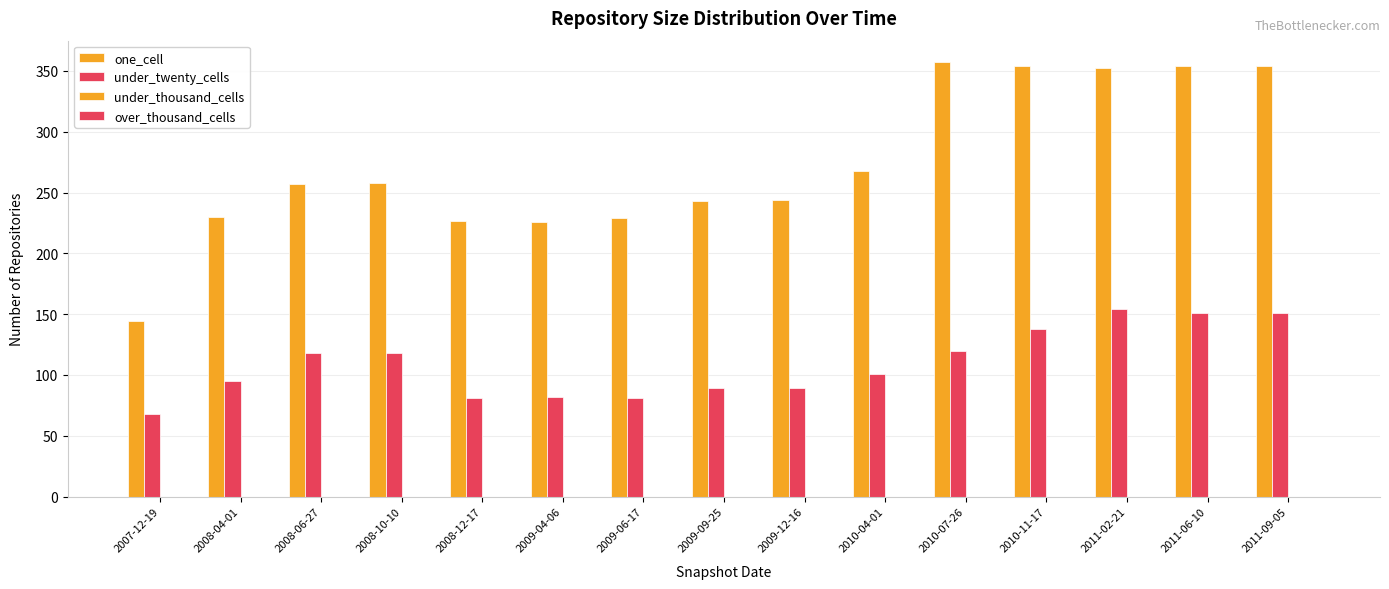

How many values in the under_twenty_cells series are below 101?

7